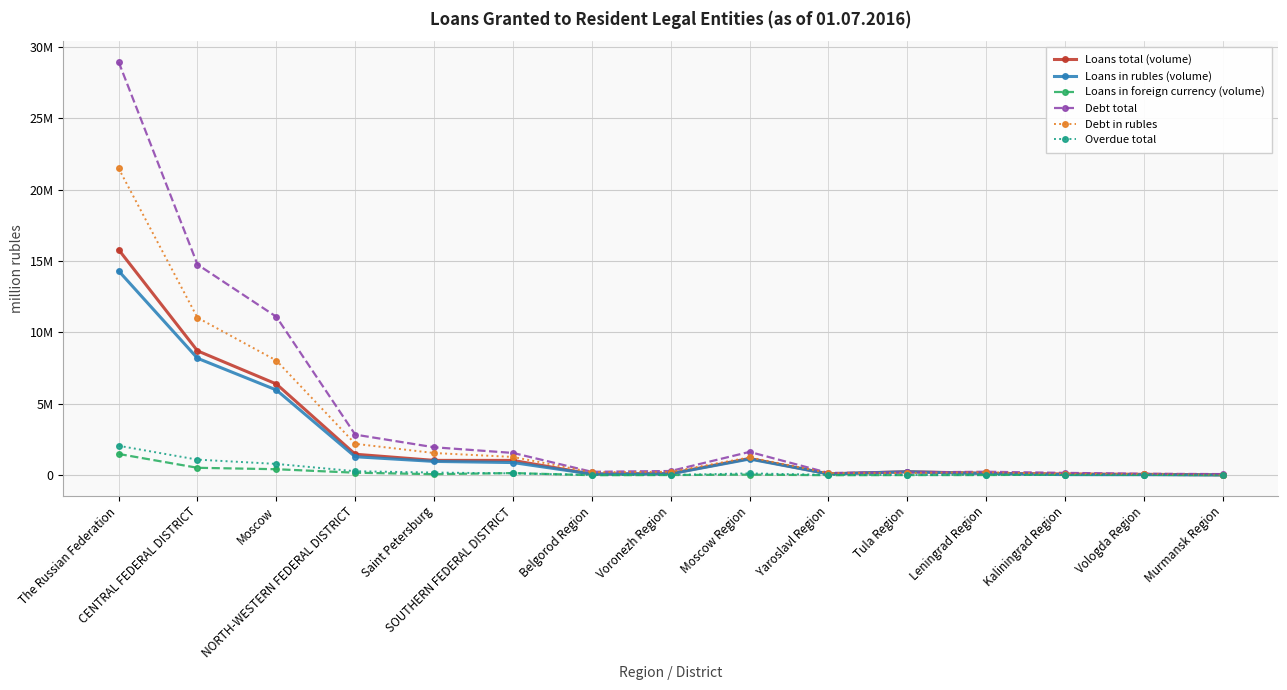

How many data points does each series have?

15